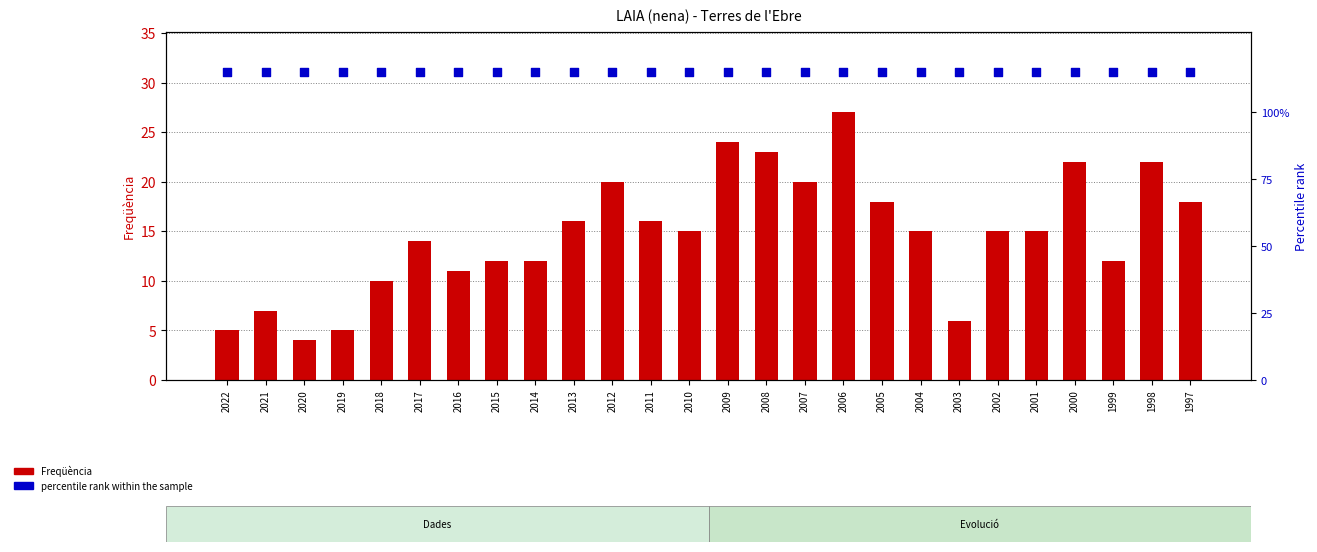

Is the value of percentile rank within the sample at 2022 greater than the value of Freqüència at 1998?

Yes